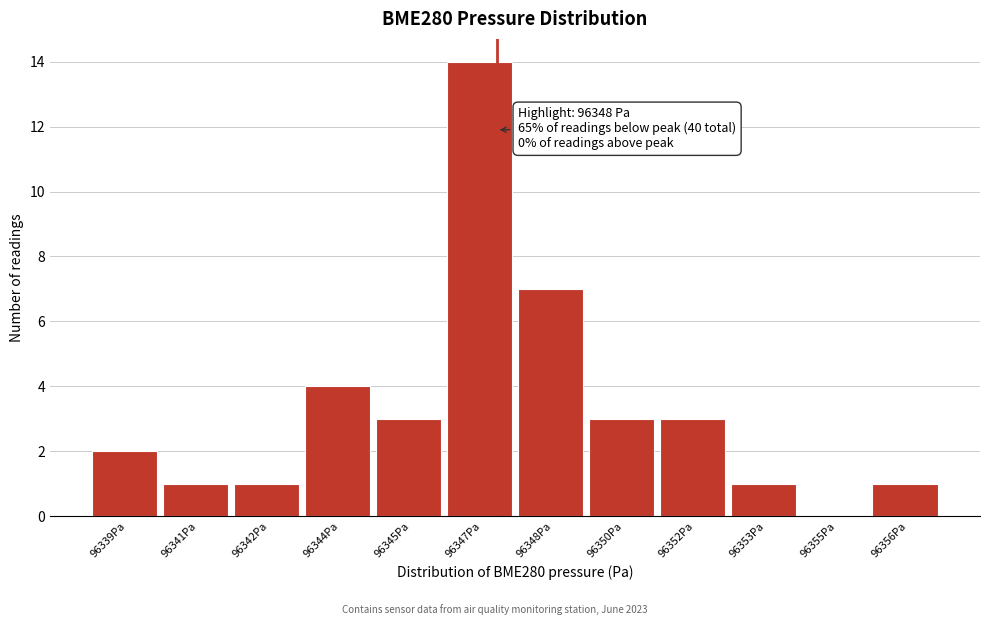

Reading left to right, list all the values displayed in this chart.

96339Pa=2	96341Pa=1	96342Pa=1	96344Pa=4	96345Pa=3	96347Pa=14	96348Pa=7	96350Pa=3	96352Pa=3	96353Pa=1	96355Pa=0	96356Pa=1